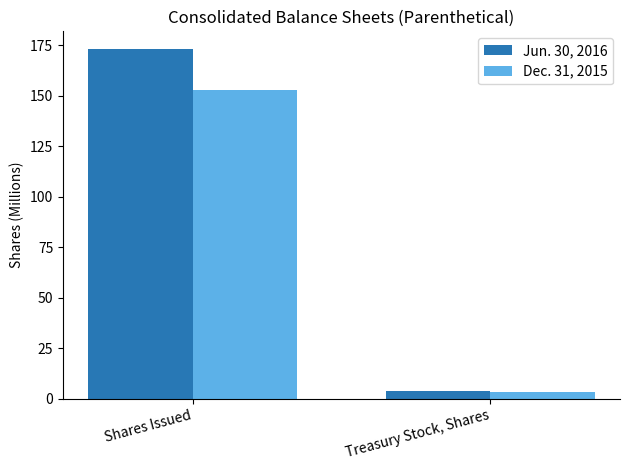

True or false: Dec. 31, 2015 has a value of 3.4 at Treasury Stock, Shares.

True